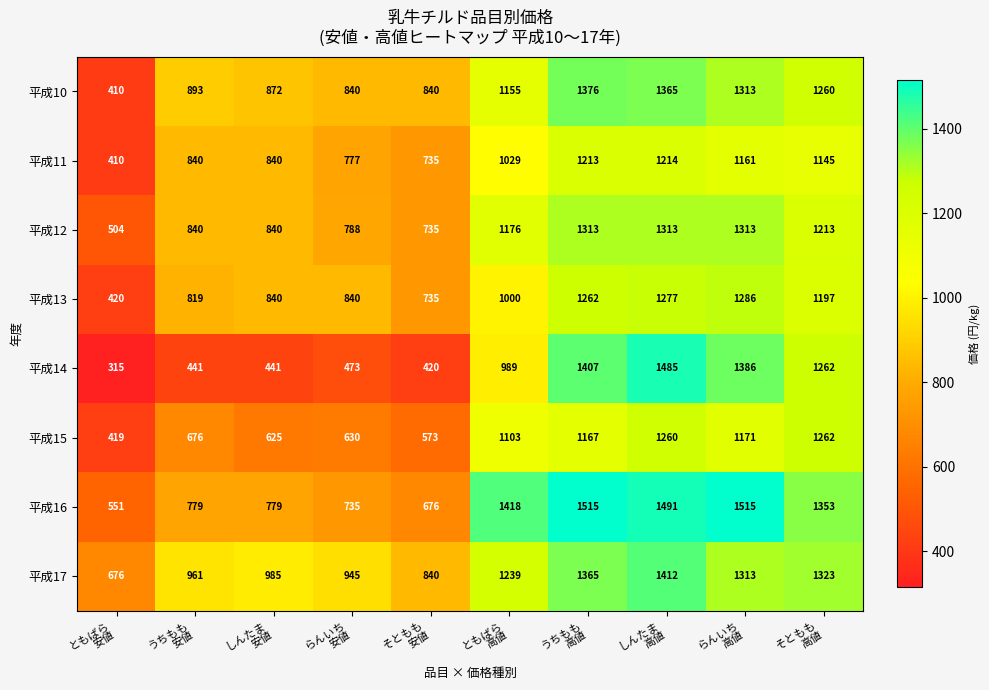

At how many categories does at least one series exceed 390?

10